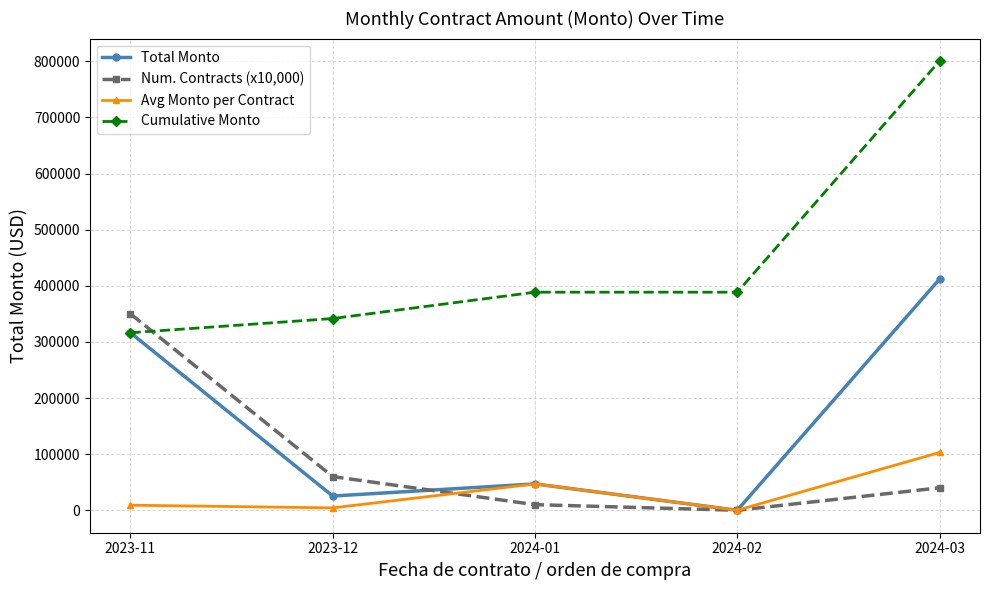

Is this an area chart (filled region under the line)?

No